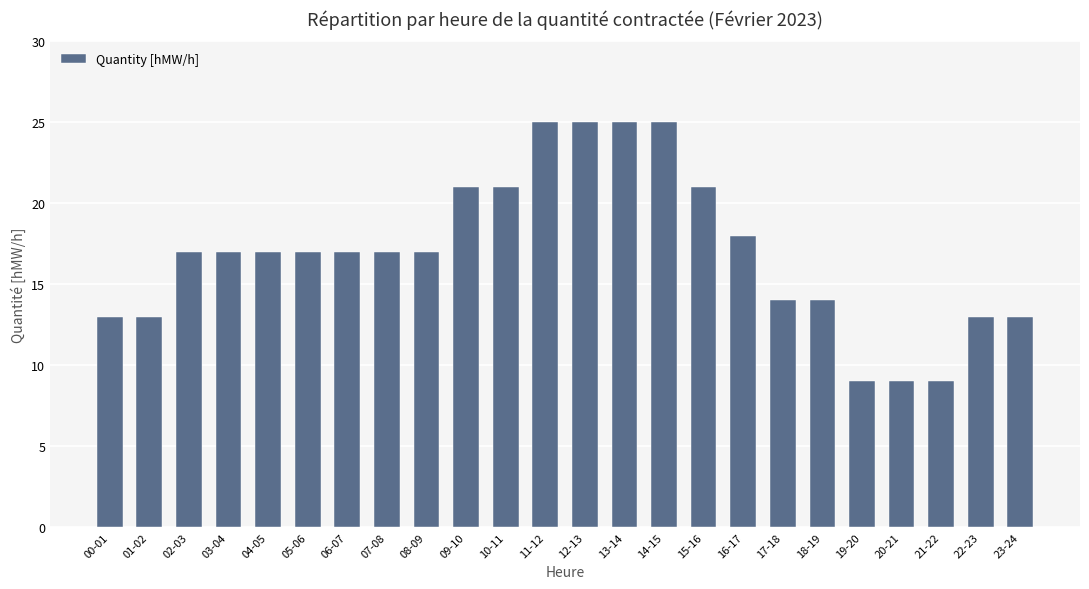

Approximately how many times larger is the value at 20-21 compared to 16-17?

0.5